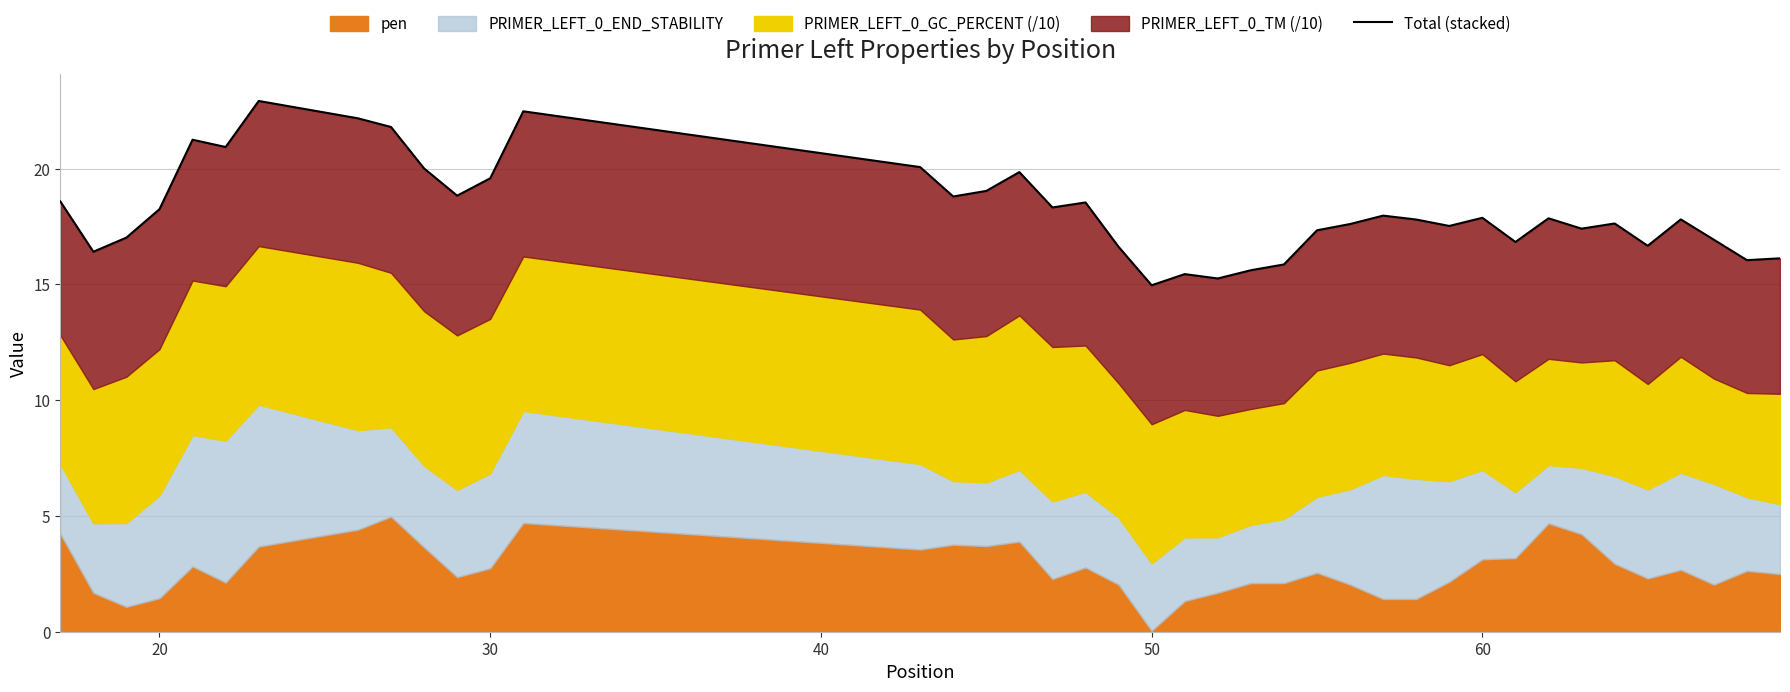

How many points are lower than both their immediate neighbors (excluding endpoints)?

12